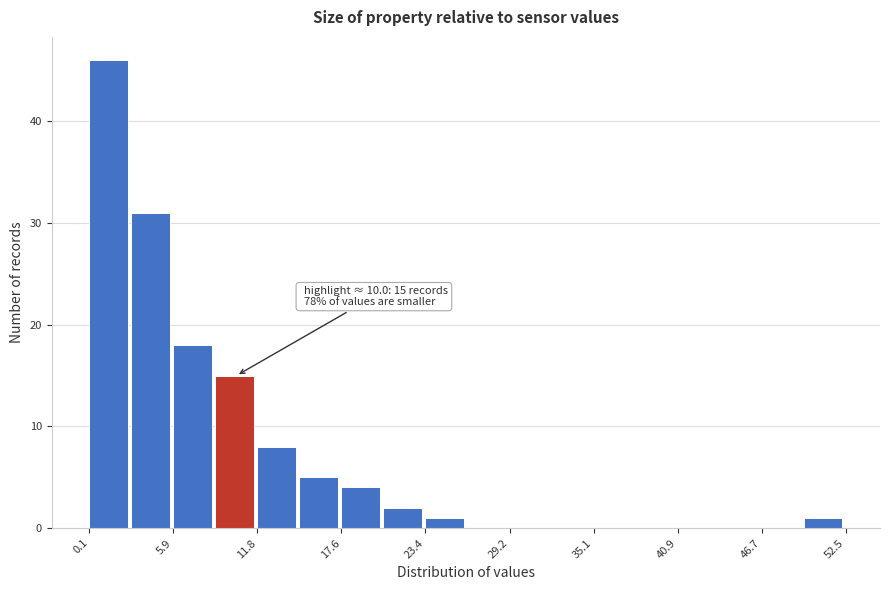

Around what value on the x-axis is the tallest bar? Give the approximate position of its centre, as read against the axis.

1